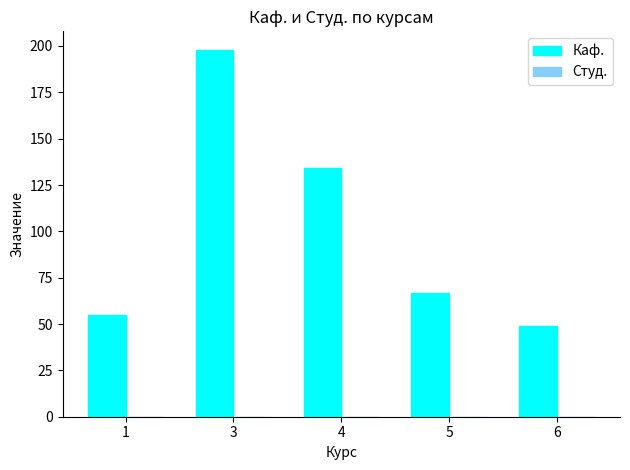

Rank the categories by value from lowest to highest.

6, 1, 5, 4, 3